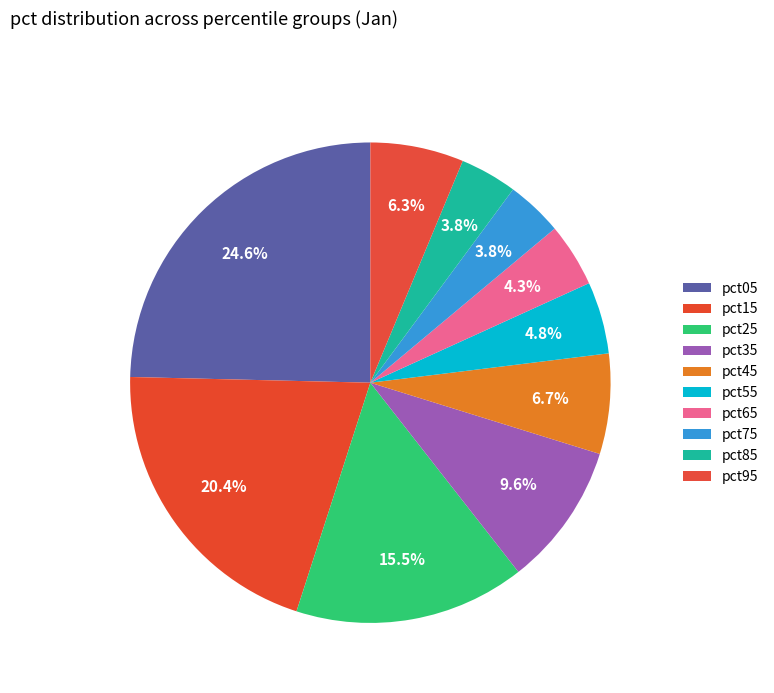

What percentage is the pct35 slice, to the nearest percent?

10%